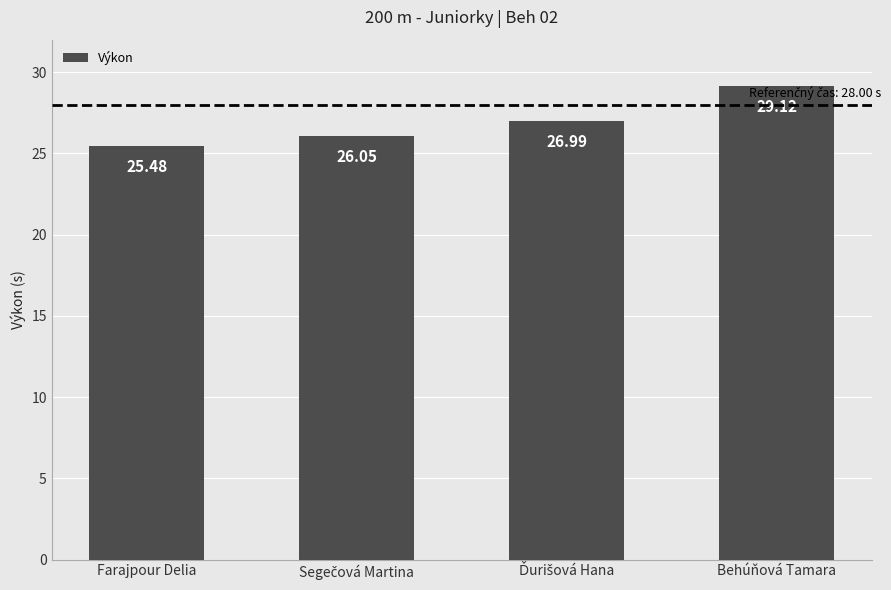

What is the label of the 1st bar from the left?

Farajpour Delia